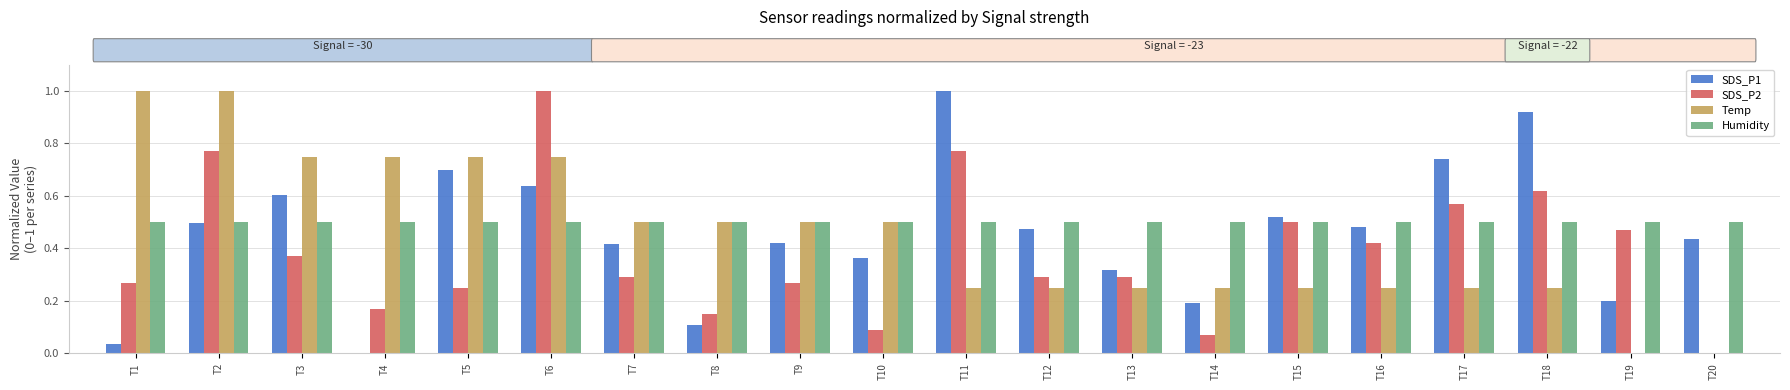

At which label does SDS_P1 reach its peak?

T11